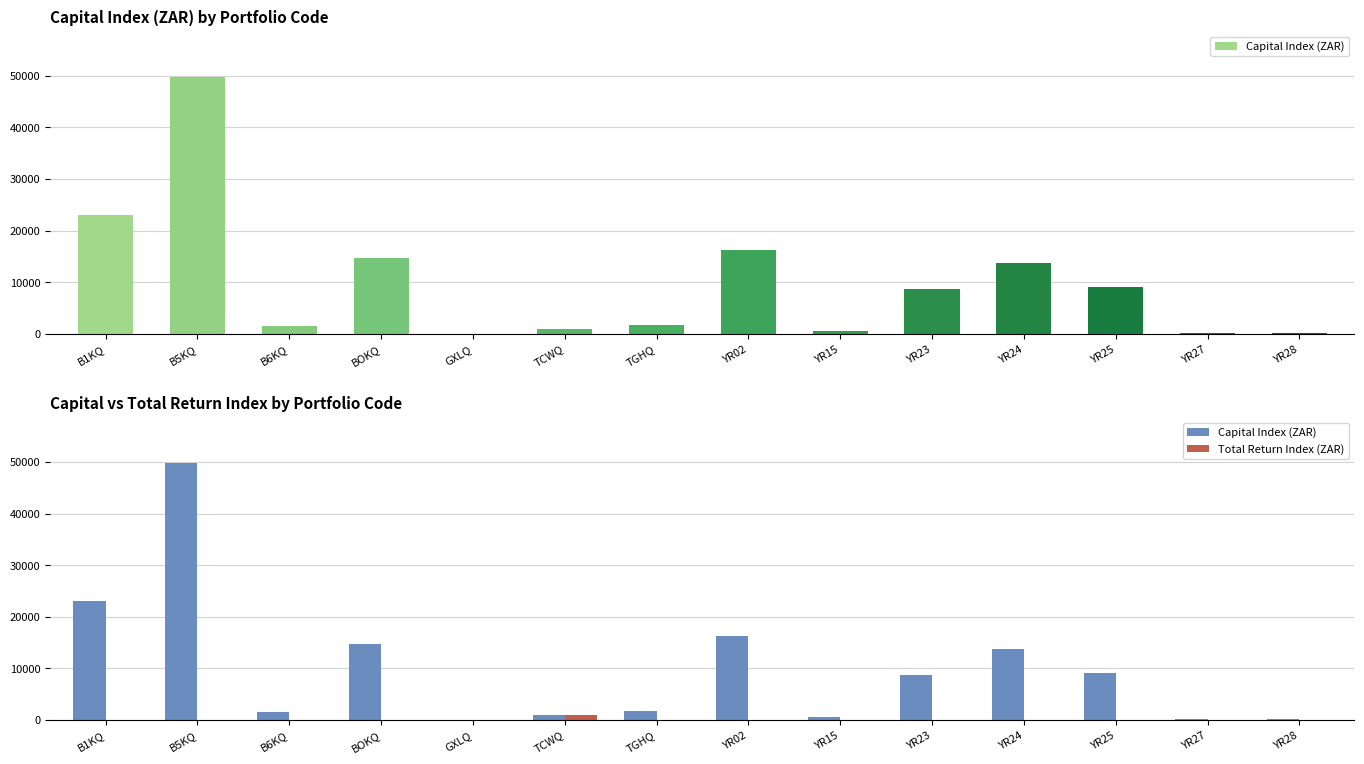

True or false: Total Return Index (ZAR) has a value of 622.2 at B6KQ.

False